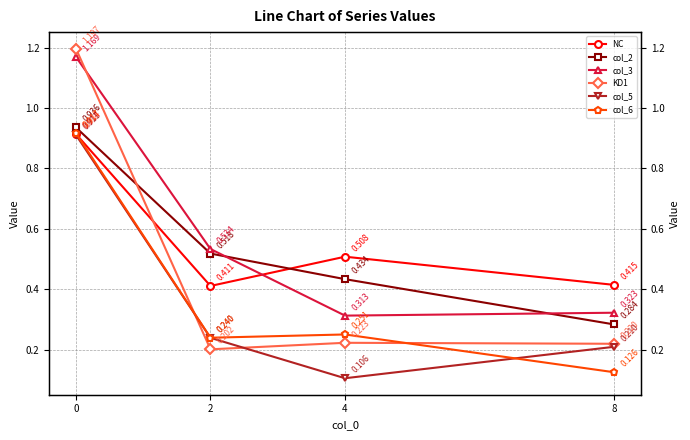

Reading left to right, list all the values displayed in this chart.

NC: 0.9	0.4	0.5	0.4
col_2: 0.9	0.5	0.4	0.3
col_3: 1.2	0.5	0.3	0.3
KD1: 1.2	0.2	0.2	0.2
col_5: 0.9	0.2	0.1	0.2
col_6: 0.9	0.2	0.3	0.1